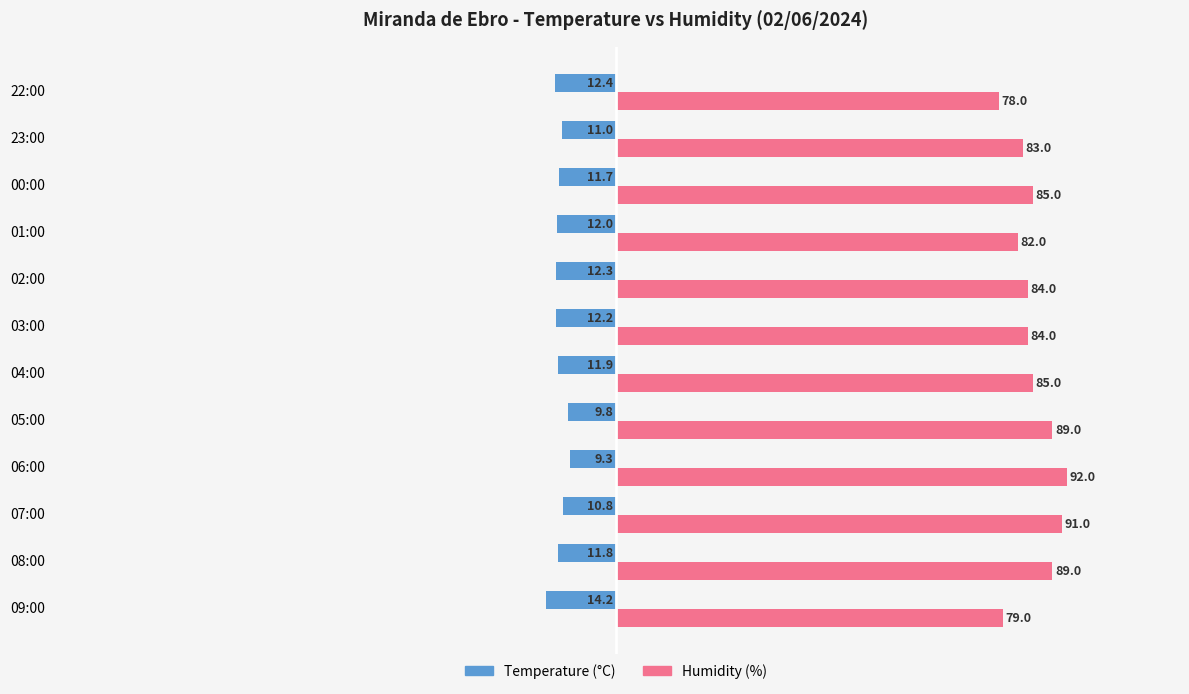

Which category has the lowest value across all series?

09:00